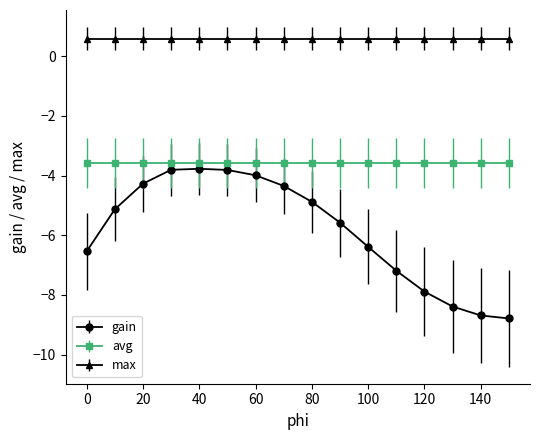

What is the value of the max point at the 11th from the left?

0.6